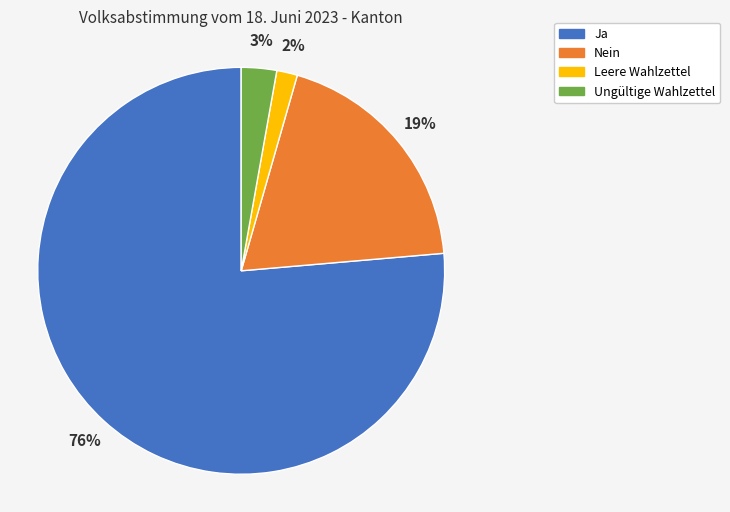

Which category accounts for the majority?

Ja